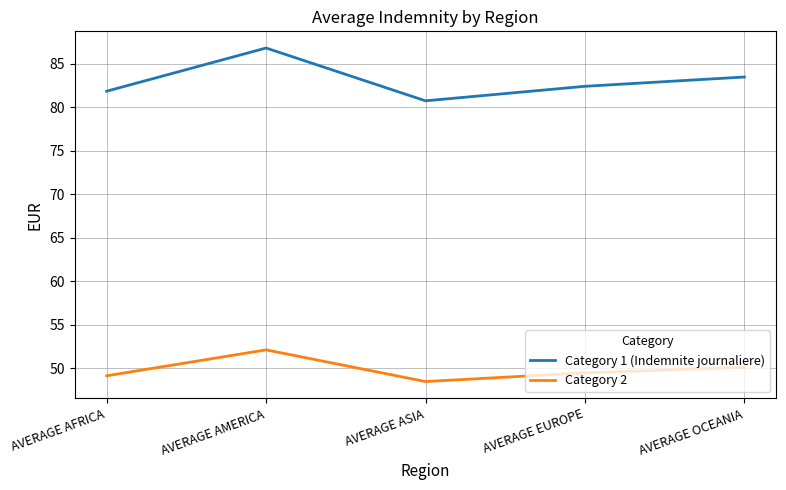

What is the difference between the Category 1 (Indemnite journaliere) values at AVERAGE OCEANIA and AVERAGE AMERICA?

3.3